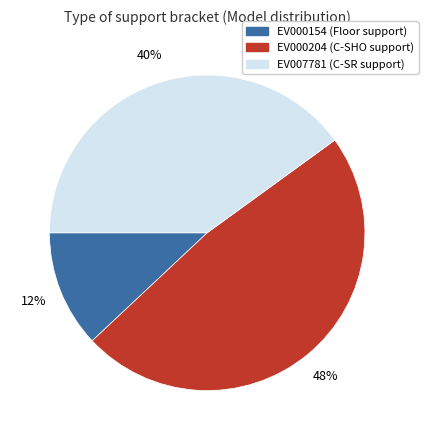

Is there a majority slice in this chart?

No